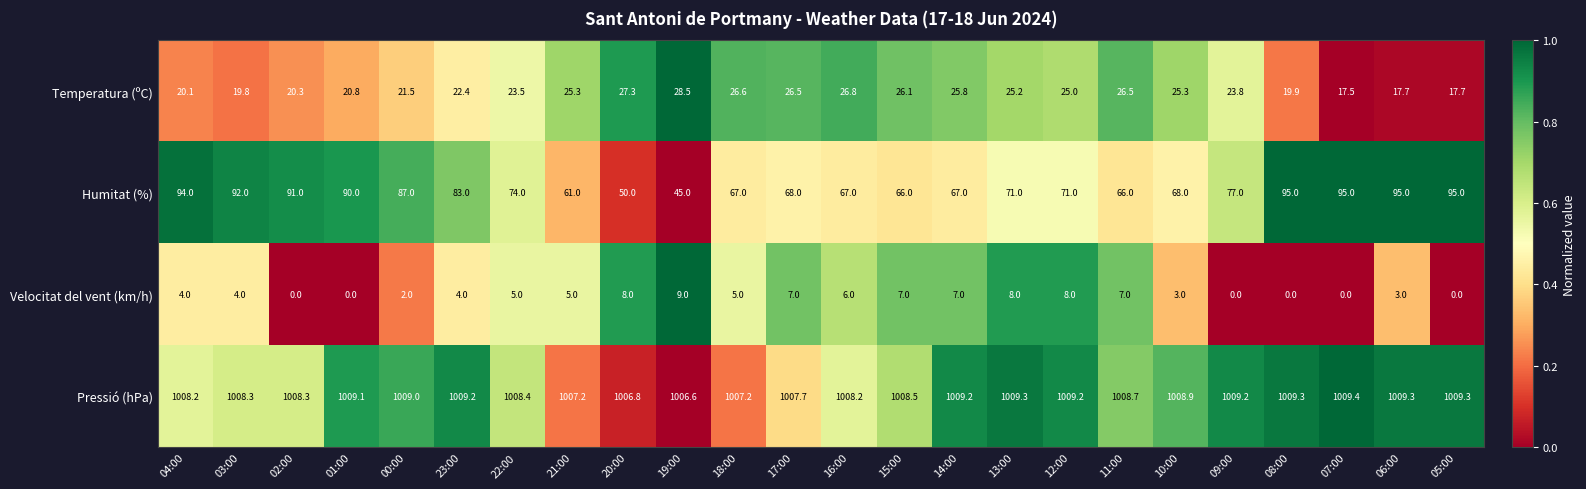

Which series has the largest total across all categories?

Pressió (hPa)